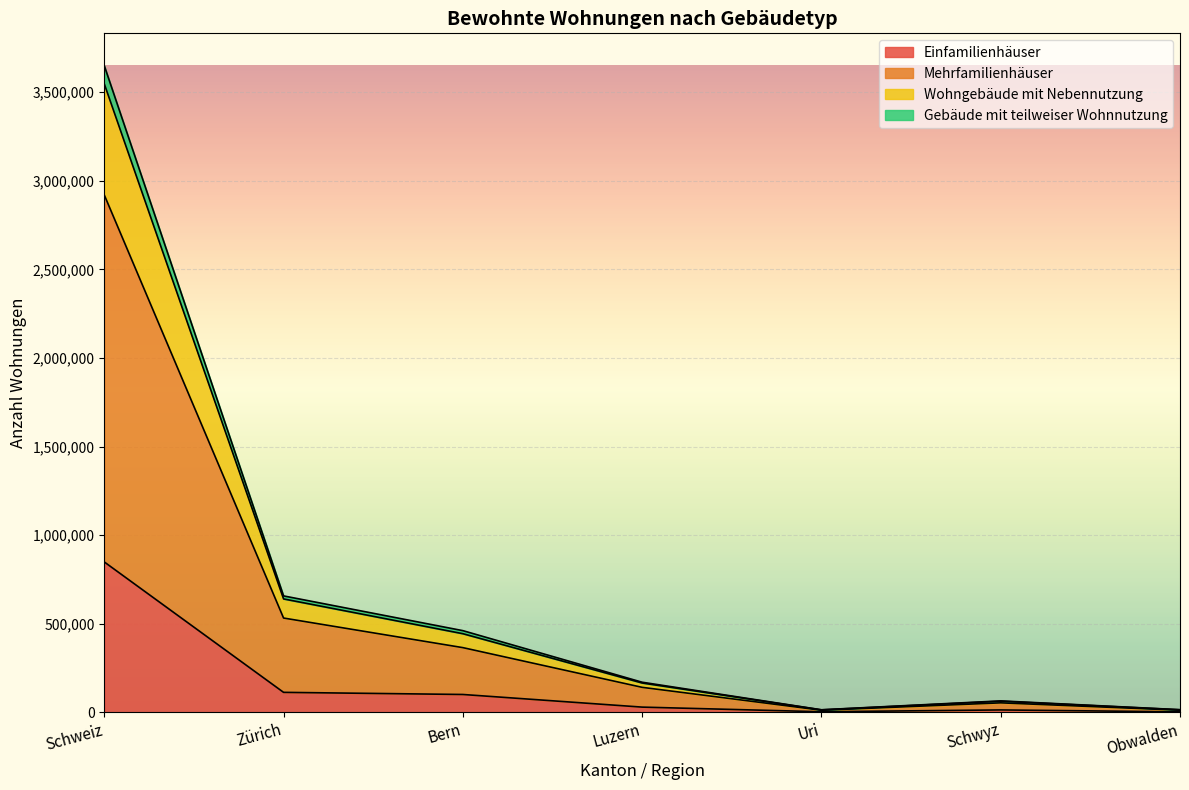

Between Luzern and Luzern, which series saw the biggest shift?

Einfamilienhäuser